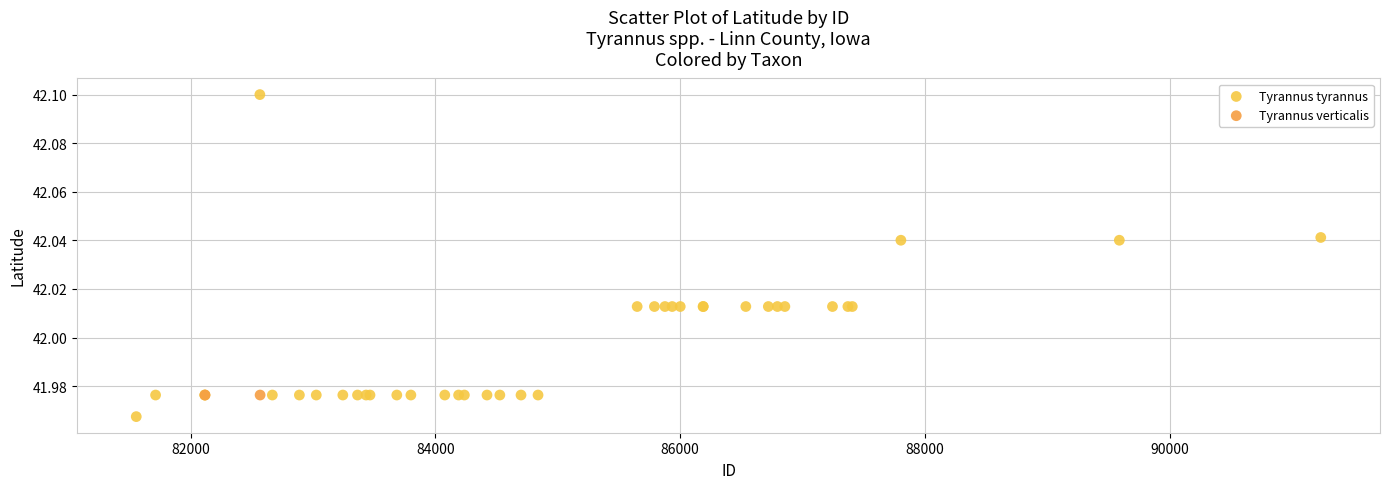

What are all the series names shown in the legend?

Tyrannus tyrannus, Tyrannus verticalis